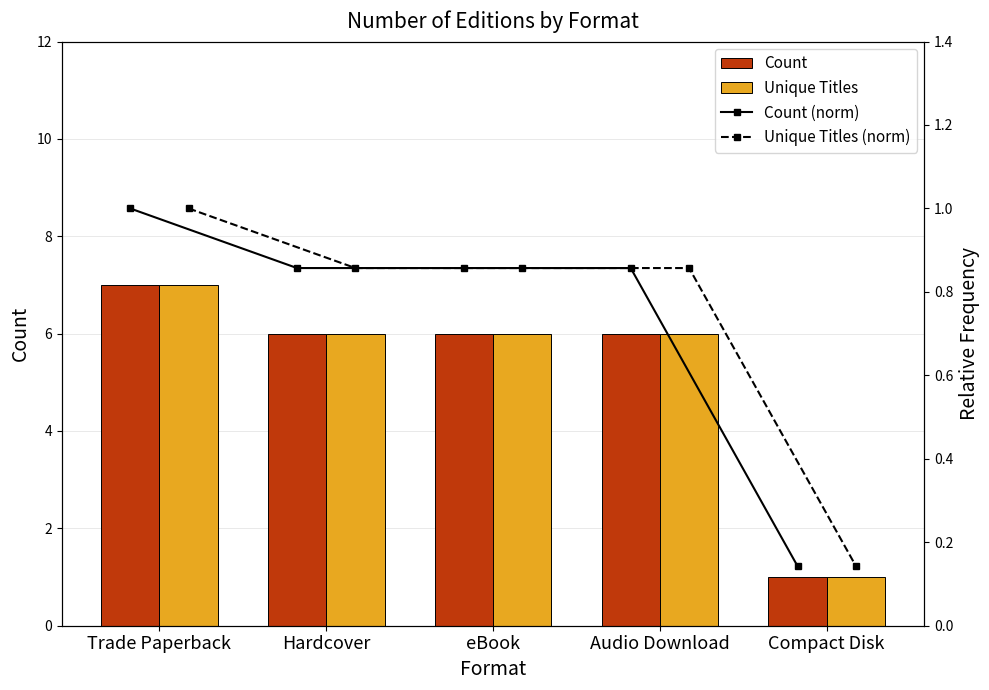

Which series has the largest total across all categories?

Count